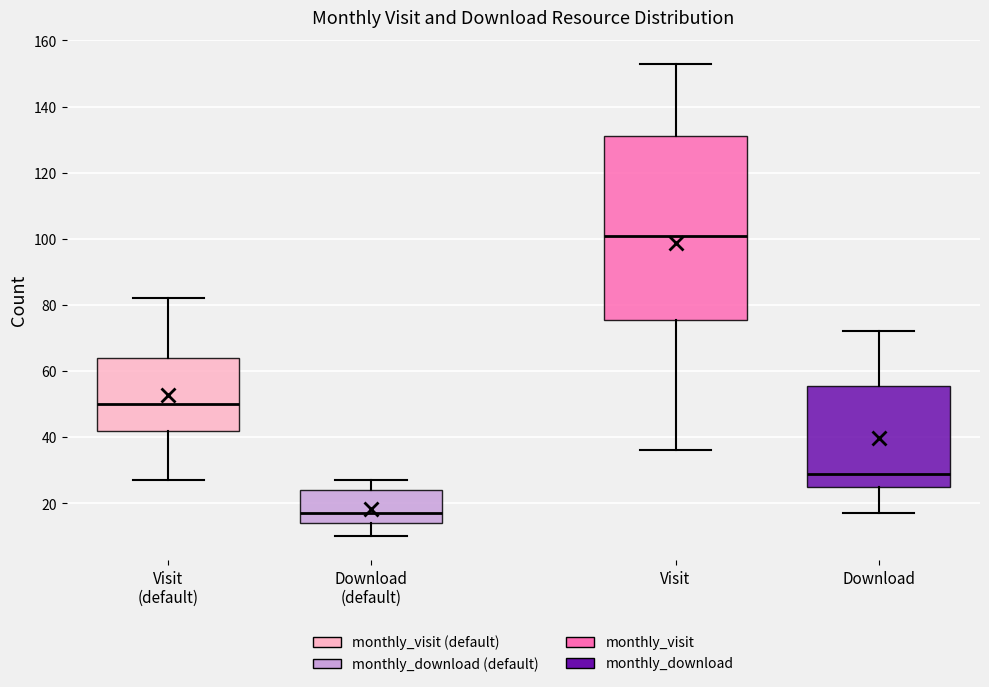

Reading left to right, transcribe this box plot: for each box, give where its median line is, the range the box spans, and where its two whiskers end, as read against the y-axis. The values are not printed on the chart, so give them approximately, as read against the axis.

Visit (default): median 50, box 42 to 64, whiskers 28 to 82
Download (default): median 18, box 14 to 24, whiskers 10 to 28
Visit: median 102, box 76 to 132, whiskers 36 to 154
Download: median 30, box 26 to 56, whiskers 18 to 72